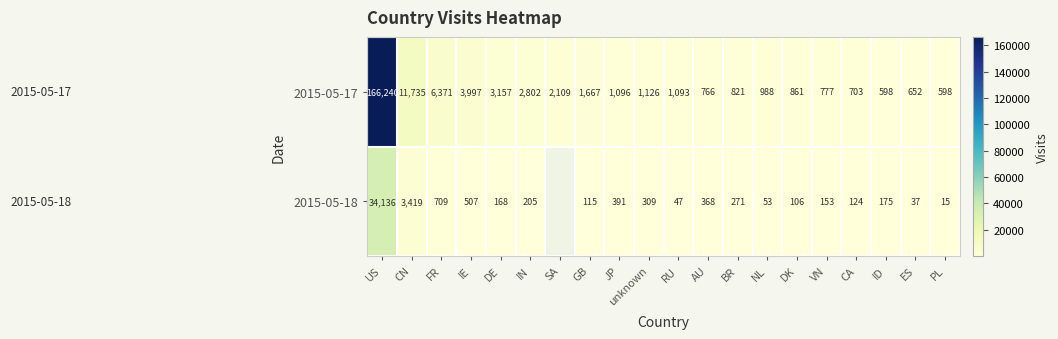

How many data points does each series have?

20